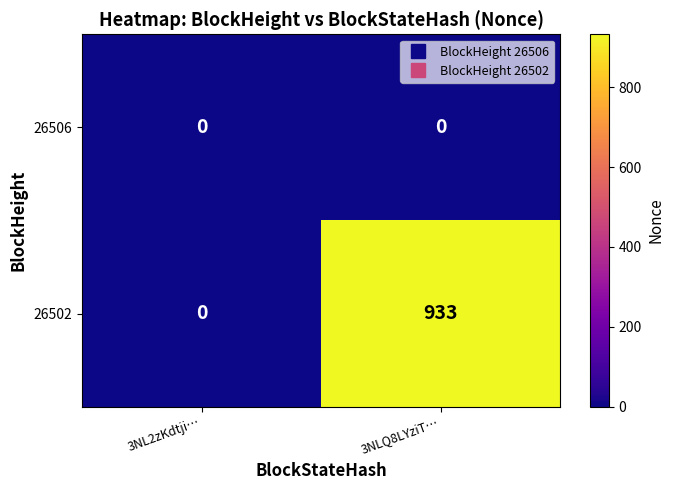

Reading left to right, list all the values displayed in this chart.

26506: 0	0
26502: 0	933